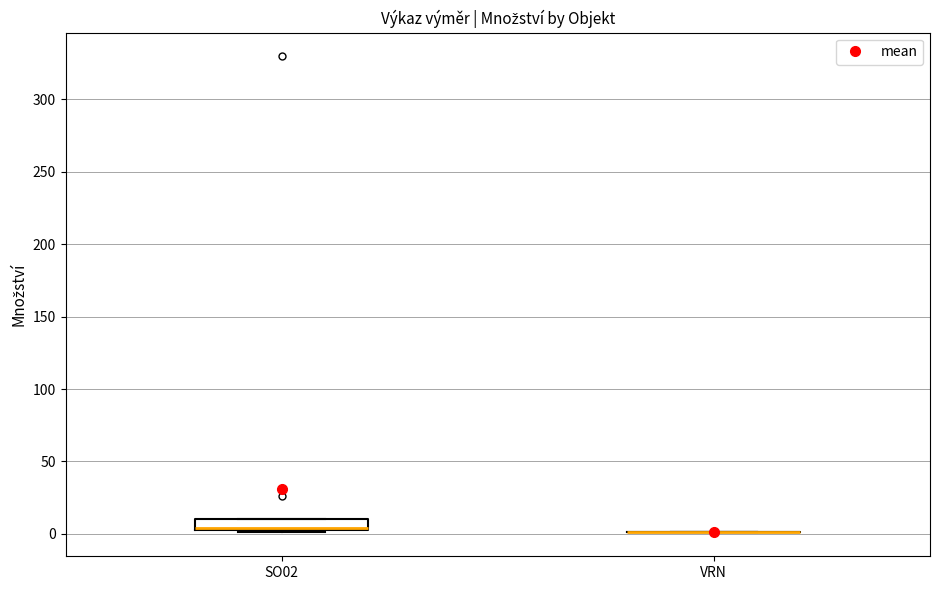

Which box is the tallest, from its lower edge to its upper edge?

SO02